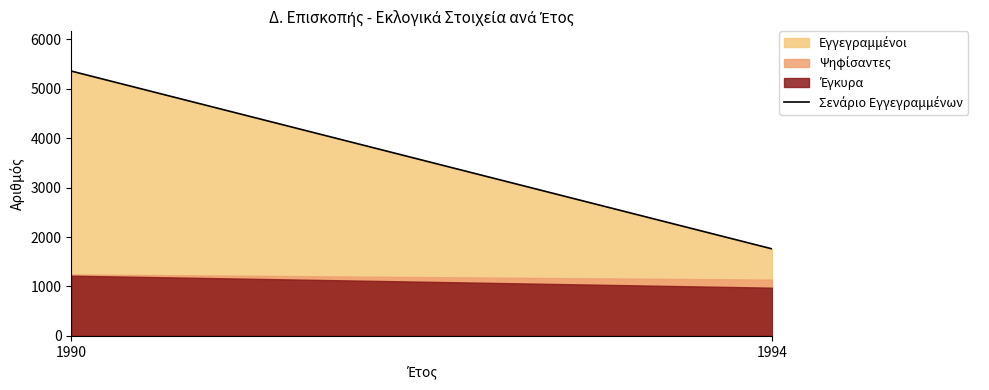

The value at 1994 is 1217. True or false?

False